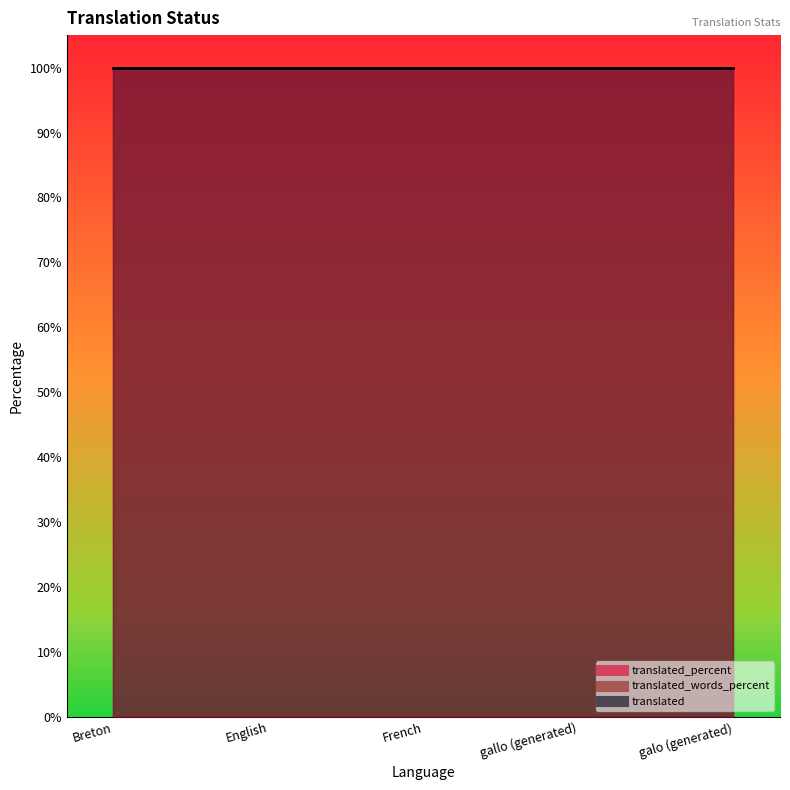

The translated_words_percent series shows 153 at Breton. True or false?

False